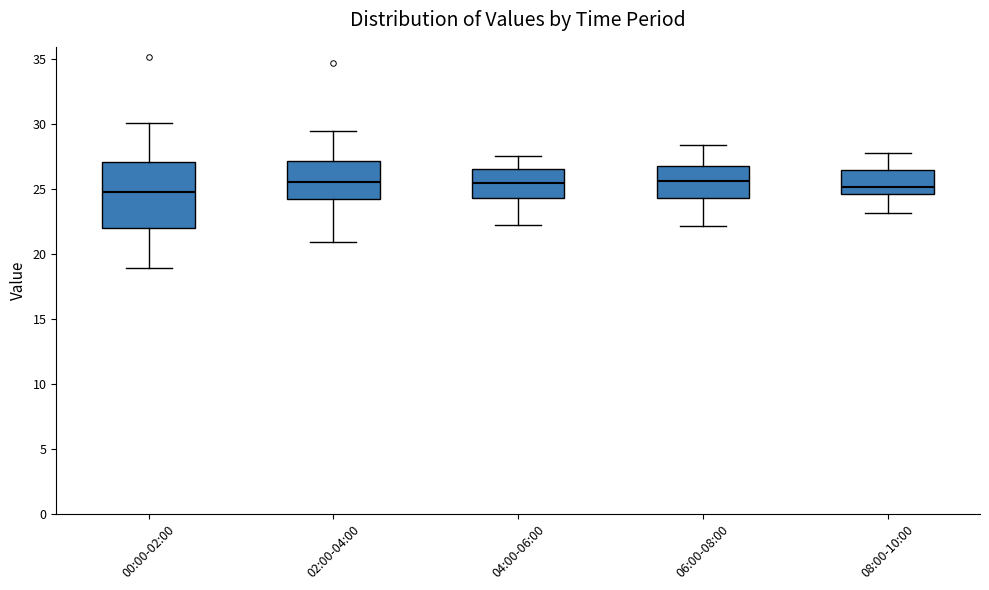

Reading left to right, read every box against the y-axis: the position of its median line, the range the box covers, and the ends of its whiskers. The values are not printed on the chart, so give them approximately, as read against the axis.

00:00-02:00: median 25.0, box 22.0 to 27.0, whiskers 19.0 to 30.0
02:00-04:00: median 25.5, box 24.0 to 27.0, whiskers 21.0 to 29.5
04:00-06:00: median 25.5, box 24.5 to 26.5, whiskers 22.0 to 27.5
06:00-08:00: median 25.5, box 24.5 to 27.0, whiskers 22.0 to 28.5
08:00-10:00: median 25.0, box 24.5 to 26.5, whiskers 23.0 to 27.5